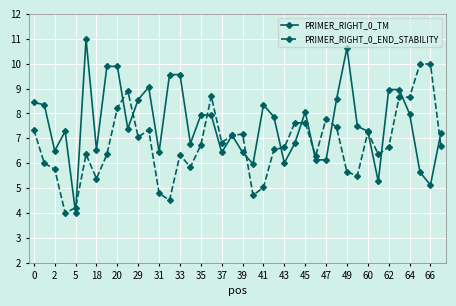

True or false: PRIMER_RIGHT_0_TM has more than 2 interior local peaks.

True